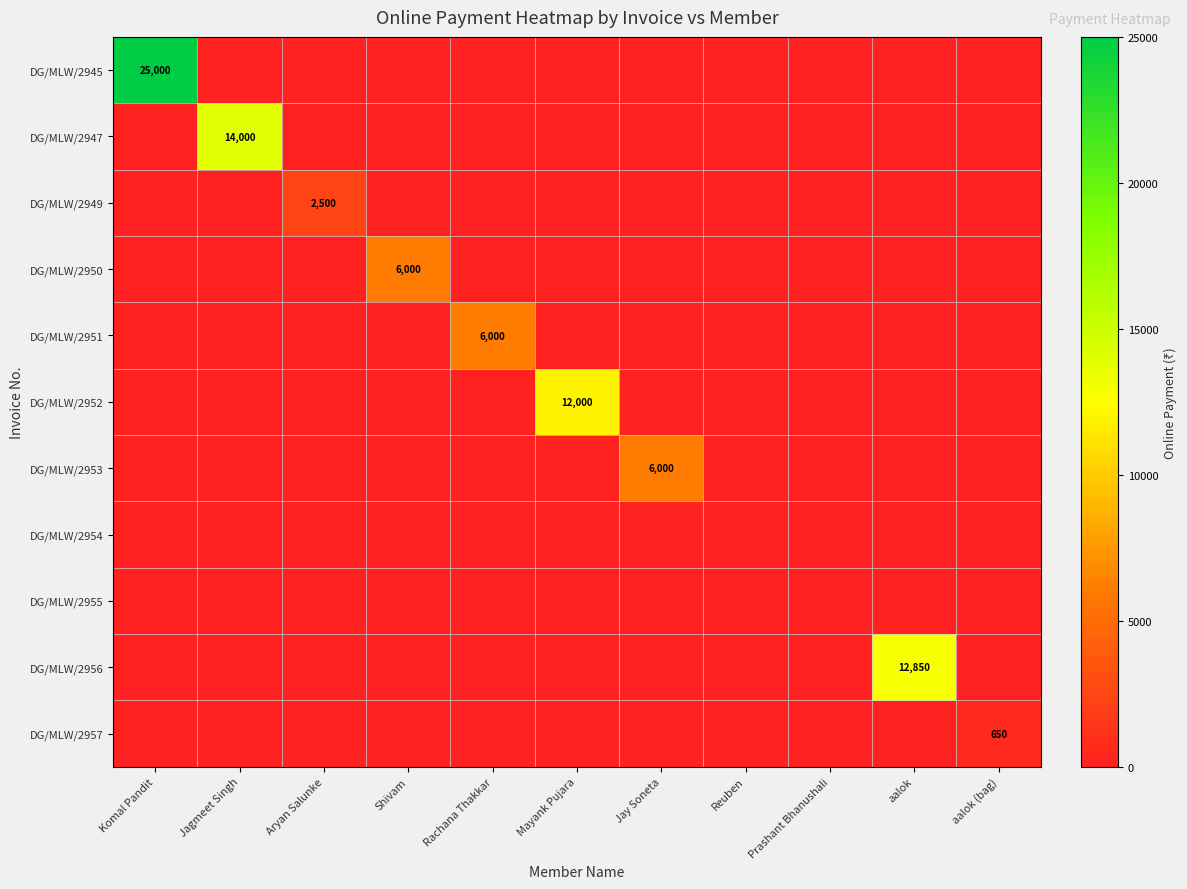

The DG/MLW/2951 series shows 6000 at Rachana Thakkar. True or false?

True